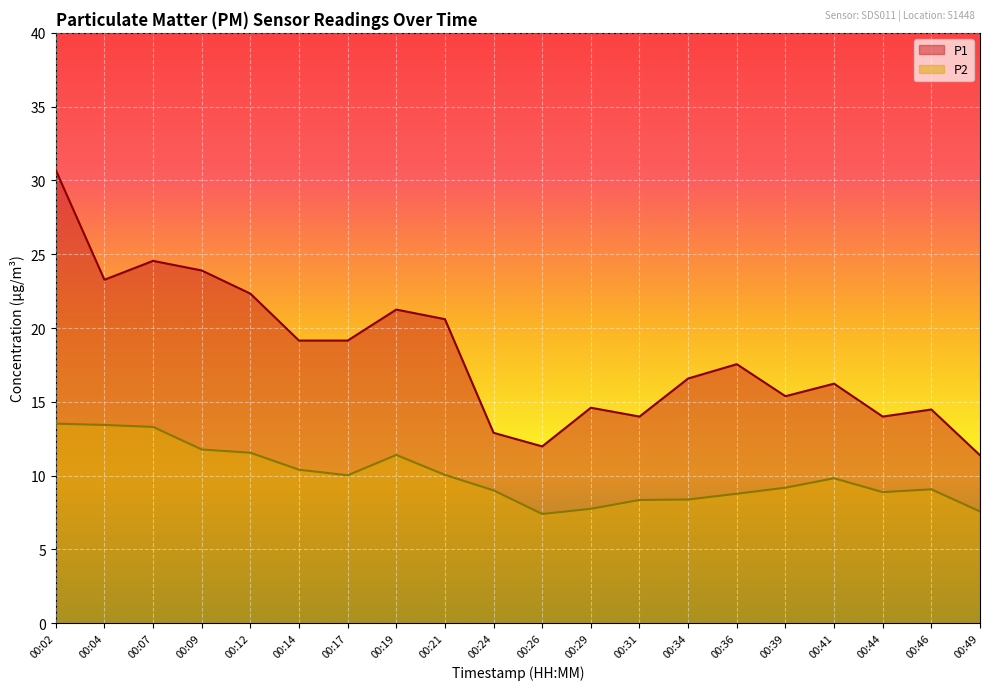

What is the value of the P1 point at the 20th from the left?

11.4